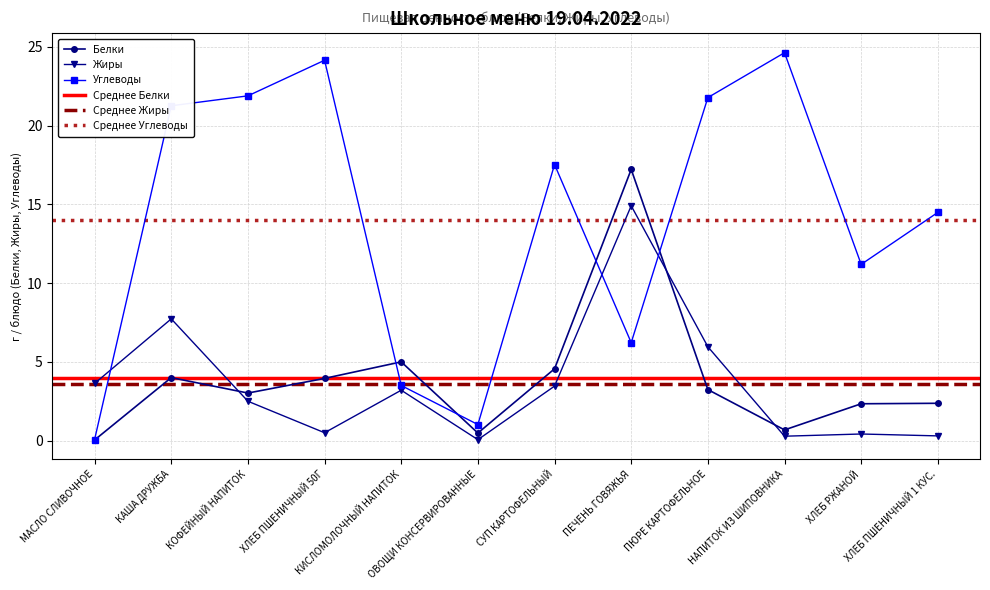

How many data points in Жиры are above 3?

6